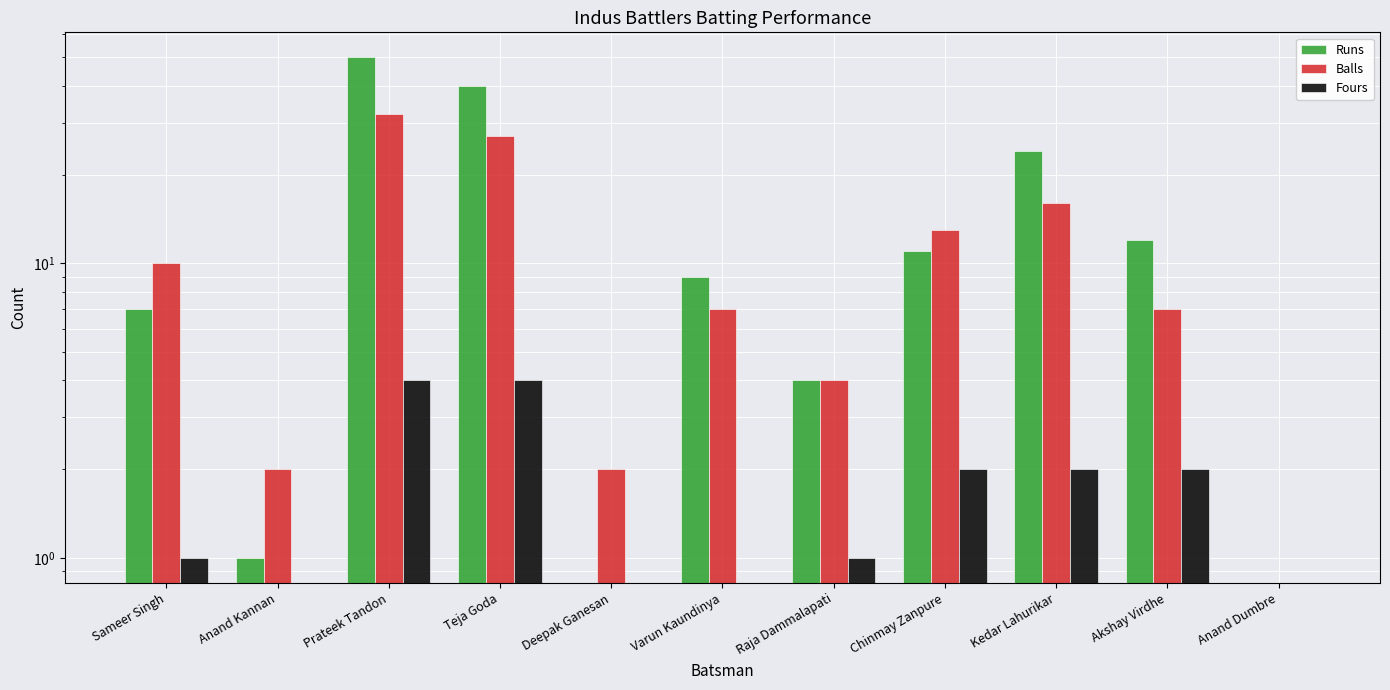

What is the highest value of the Fours series?

4